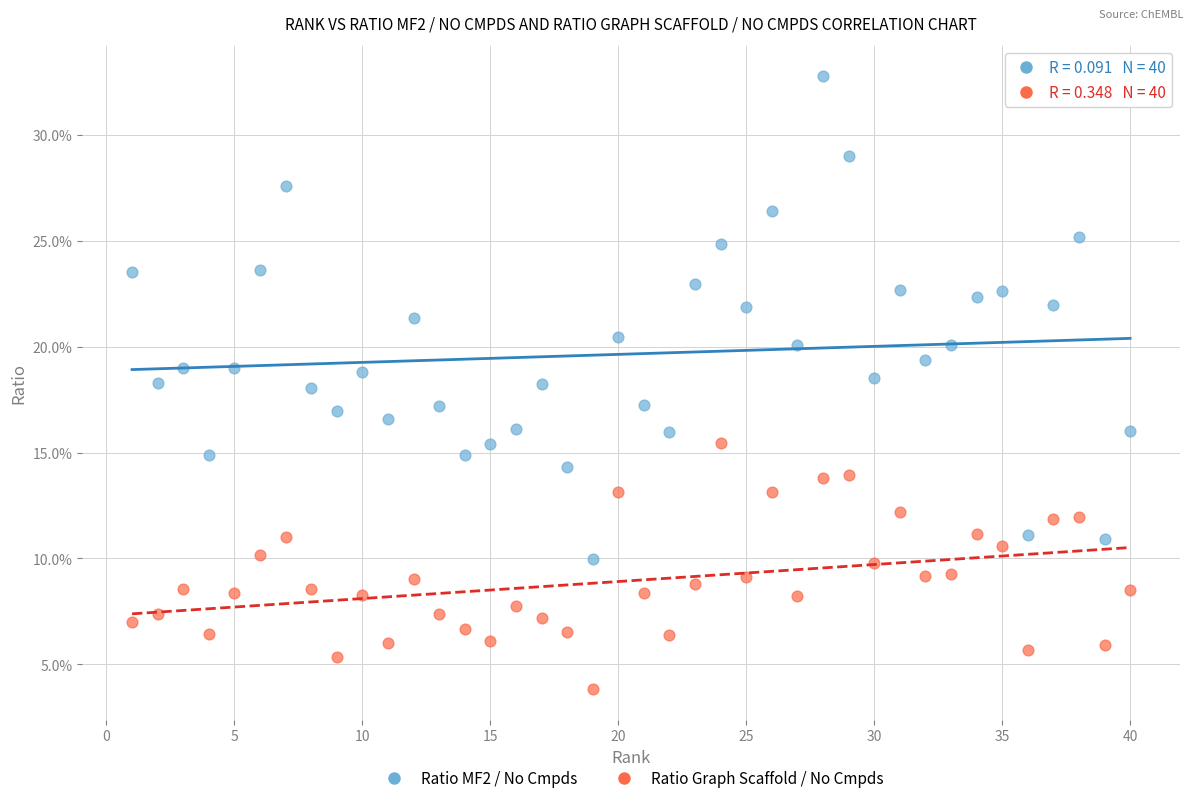

Which series reaches the maximum Y coordinate?

Ratio MF2 / No Cmpds